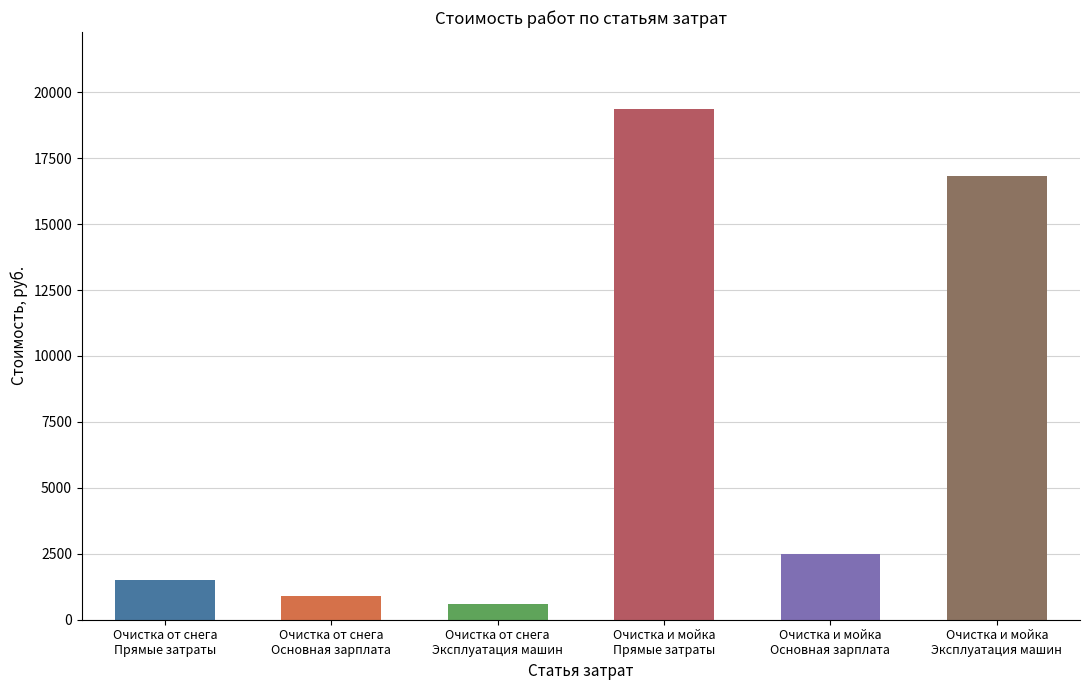

What is the maximum value shown in the chart?

19373